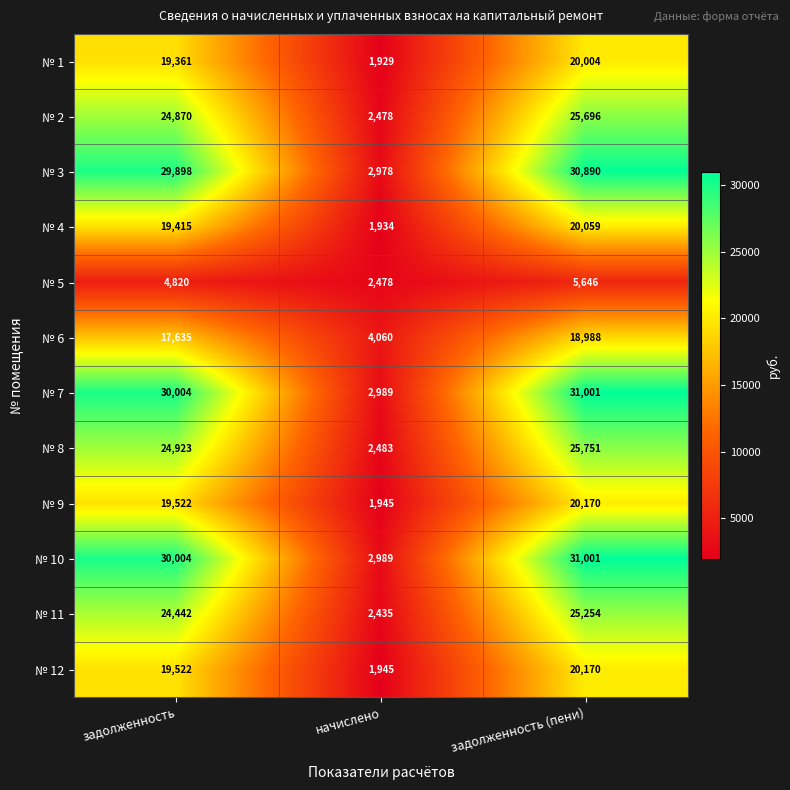

What is the spread (max minus min) of values at задолженность?

25184